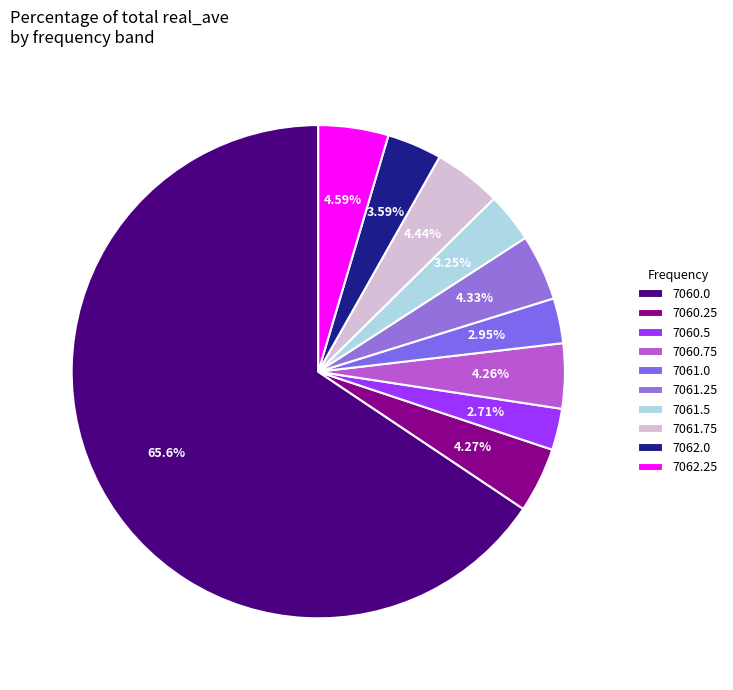

Combined, do 7060.0 and 7062.0 account for over 50%?

Yes